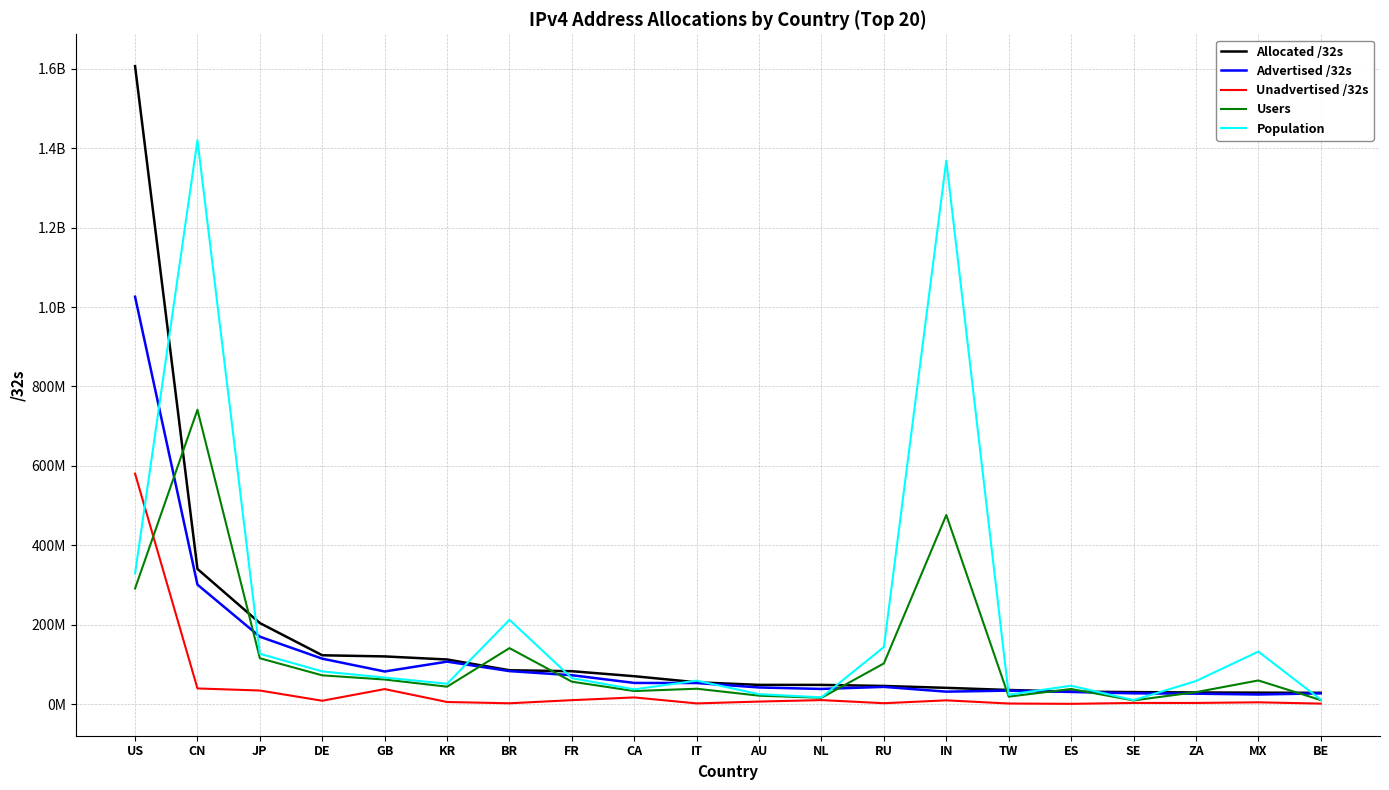

Is this an area chart (filled region under the line)?

No